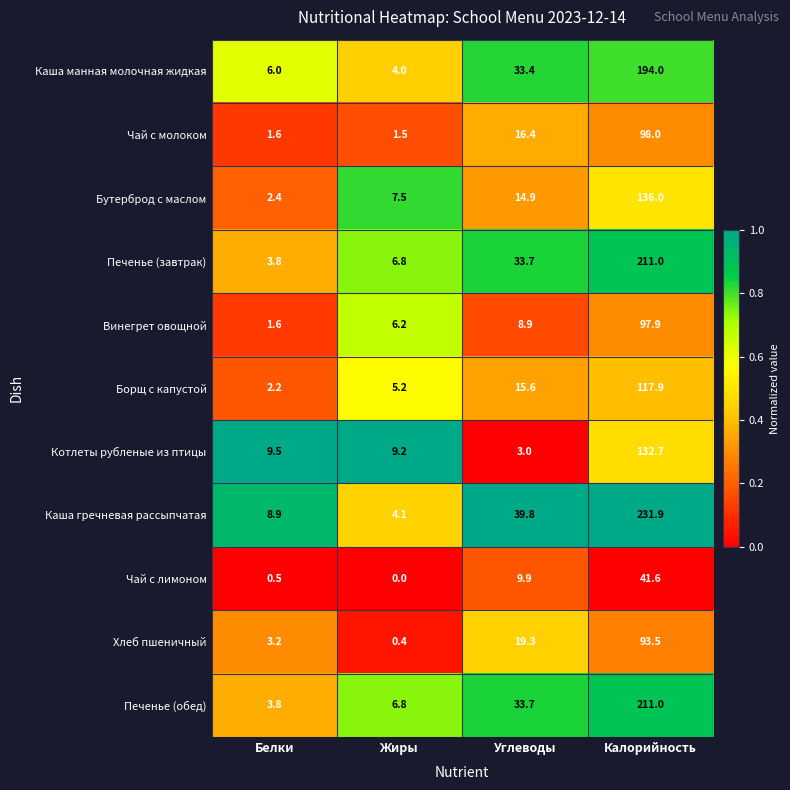

Where does the Борщ с капустой series first go above 15?

Углеводы